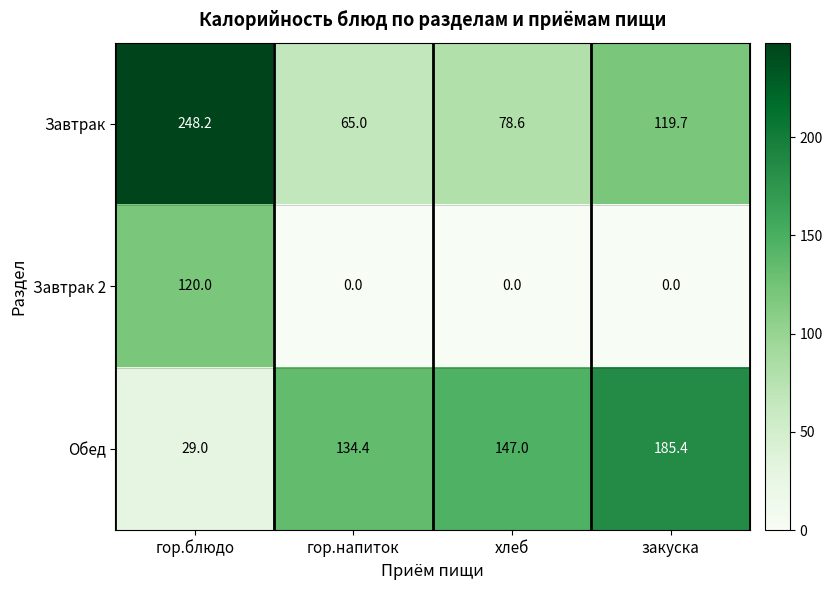

Where is Завтрак nearest to the value 156?

закуска